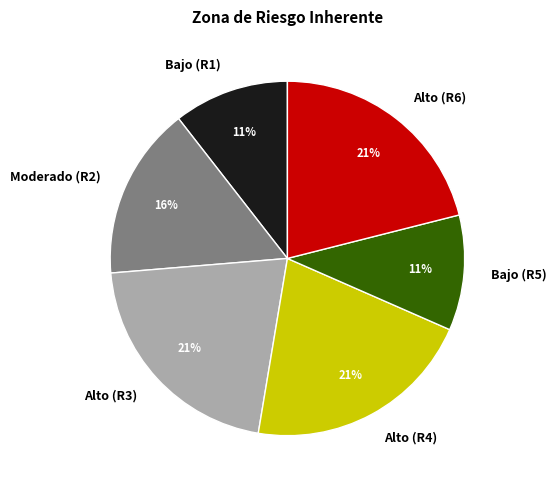

Is it true that Alto (R3) is 10% of the pie?

False